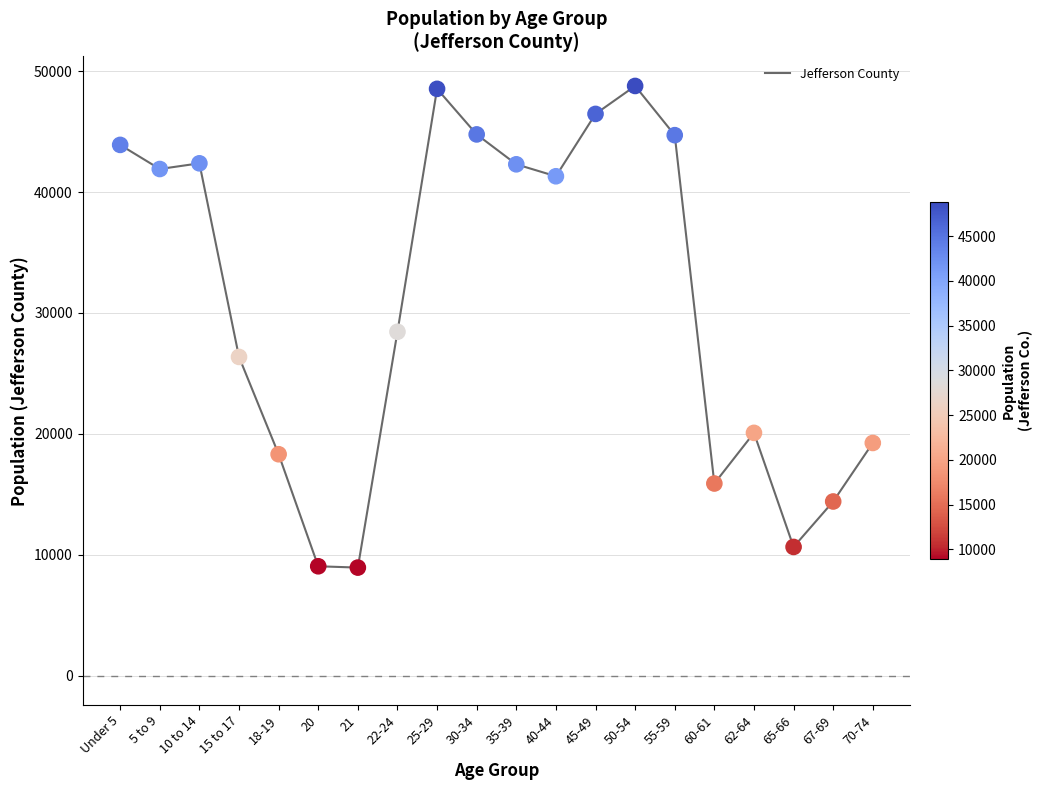

Which has a higher value, 50-54 or 70-74?

50-54